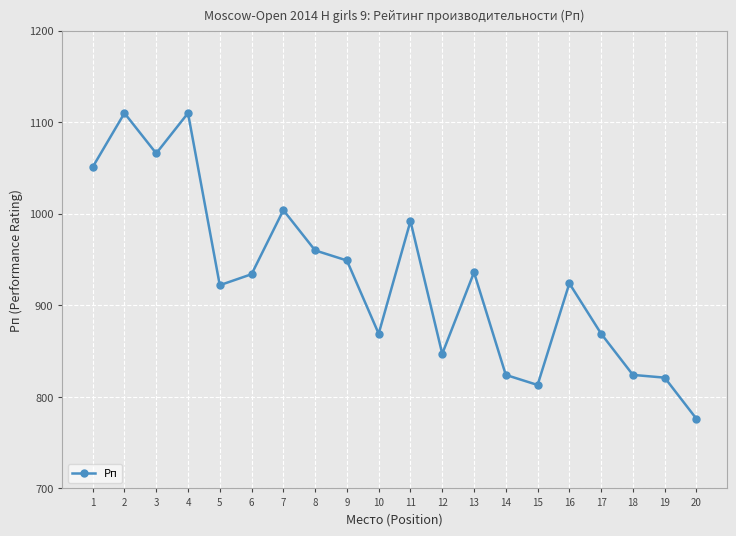

What is the ratio of the value at 3 to the value at 18?

1.3